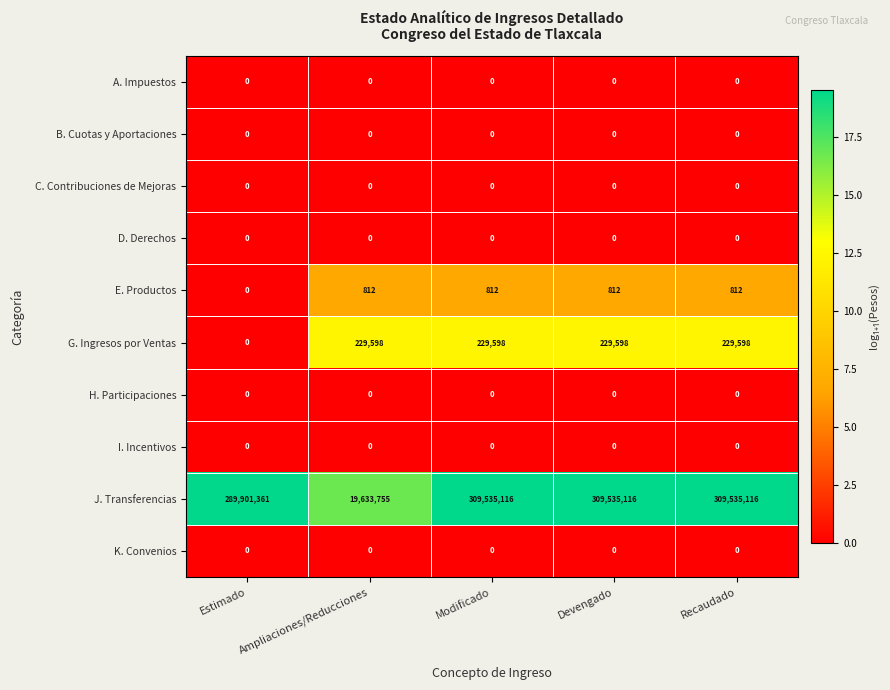

What is the total value across all series at Ampliaciones/Reducciones?

19864165